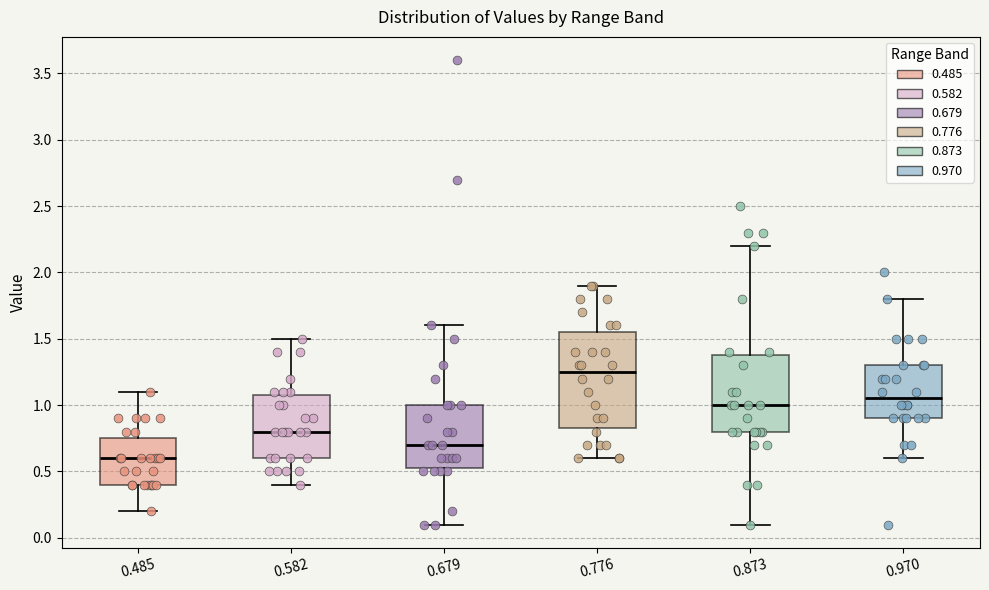

Comparing the boxes themselves (not the whiskers), which one is the tallest?

0.776